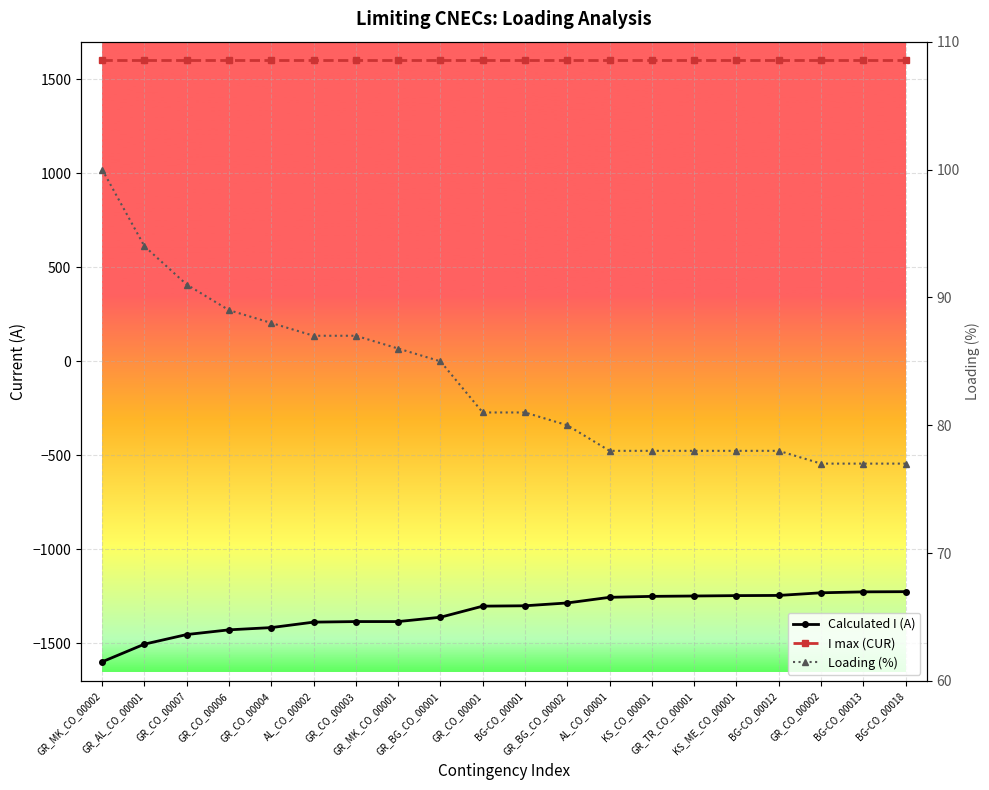

True or false: Loading (%) and I max (CUR) intersect in this chart.

False